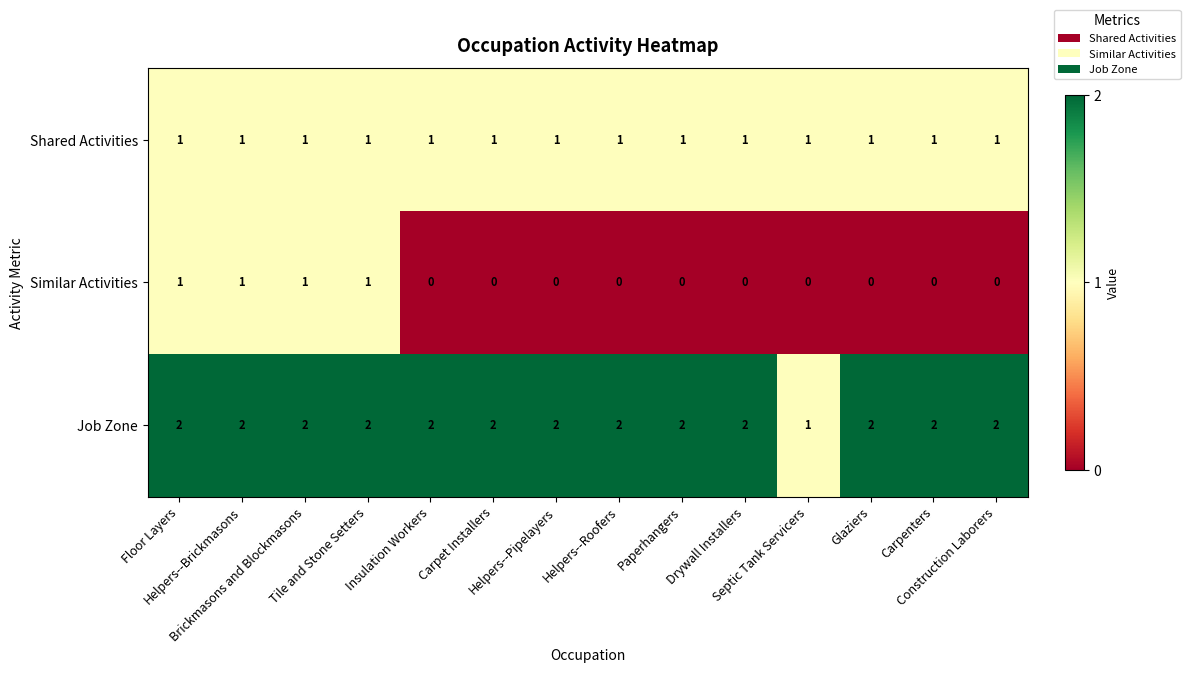

Rank the series by their average value, from lowest to highest.

Similar Activities, Shared Activities, Job Zone